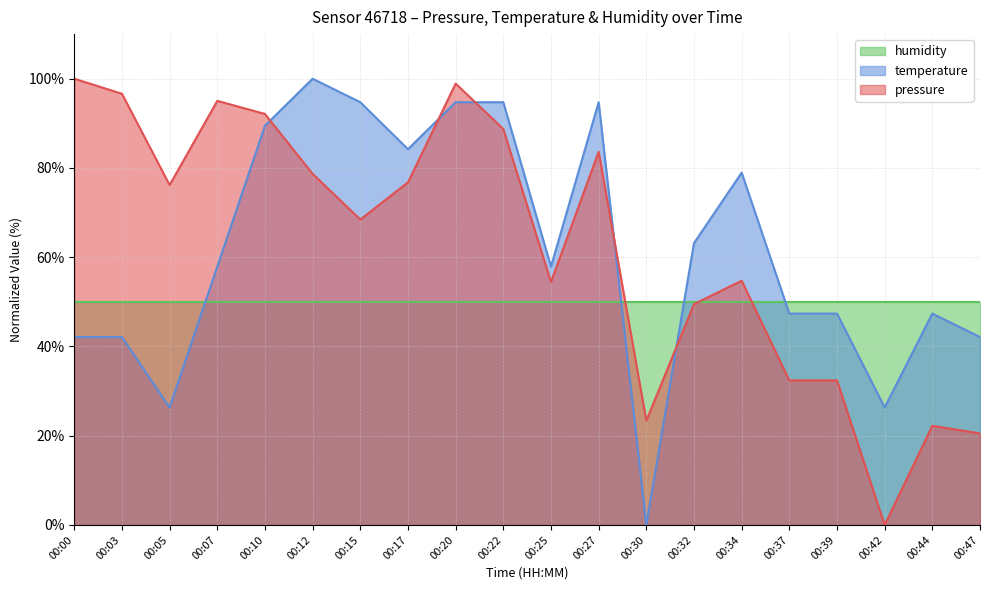

List the labels in order of pressure value, largest first.

00:00, 00:20, 00:03, 00:07, 00:10, 00:22, 00:27, 00:12, 00:17, 00:05, 00:15, 00:34, 00:25, 00:32, 00:37, 00:39, 00:30, 00:44, 00:47, 00:42